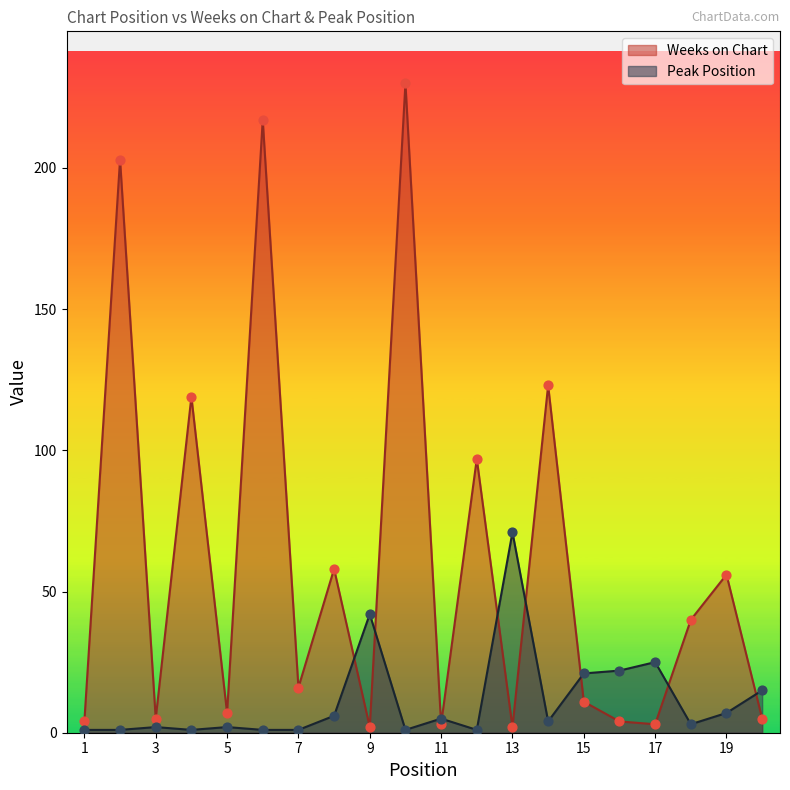

At which category is the sum across all series the highest?

10